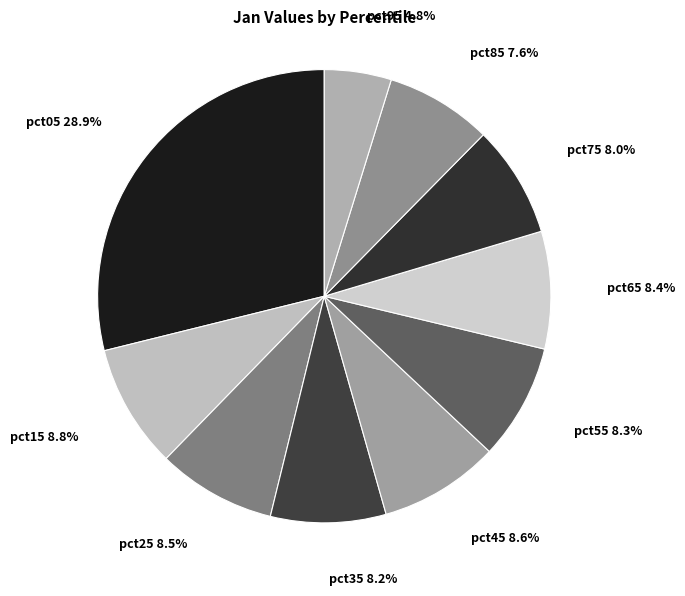

Is the sum of pct05 and pct25 greater than half?

No